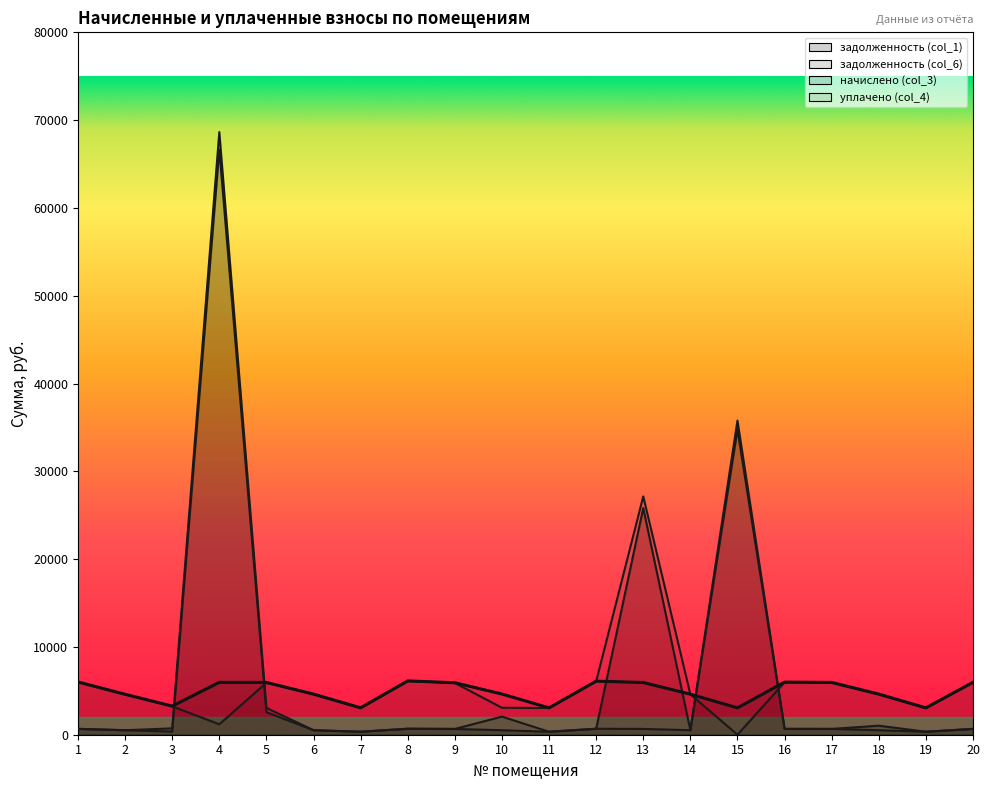

How many values in the начислено (col_3) series exceed 5919?

10